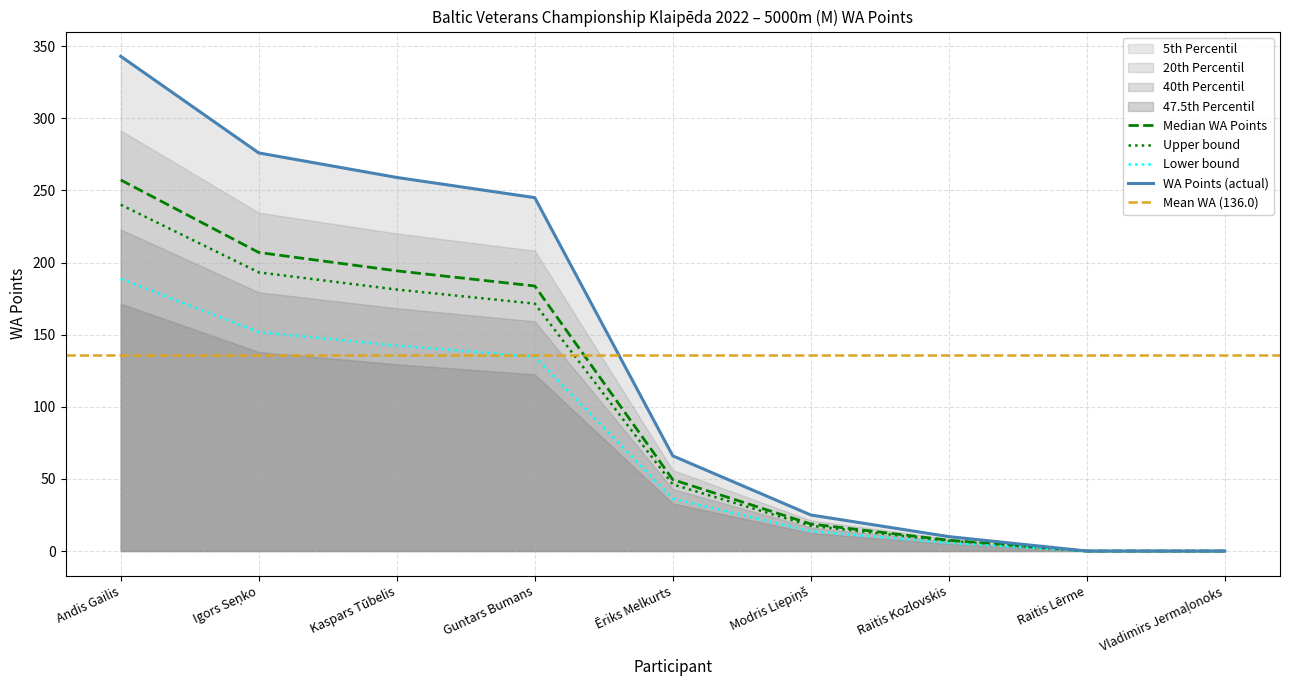

Which label corresponds to the smallest value in the chart?

Raitis Lērme